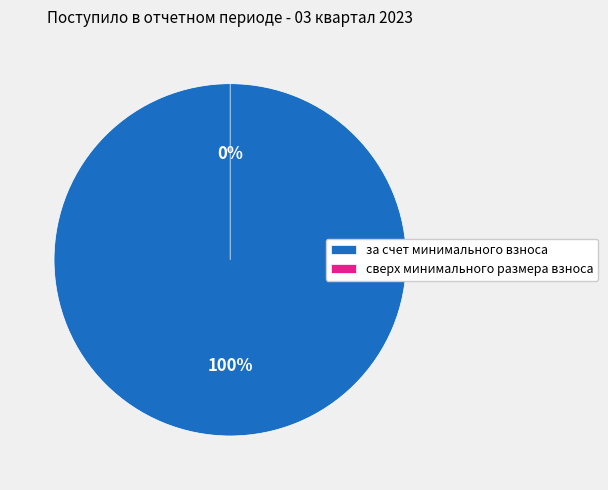

To the nearest percent, what percentage of the pie is за счет минимального взноса?

100%